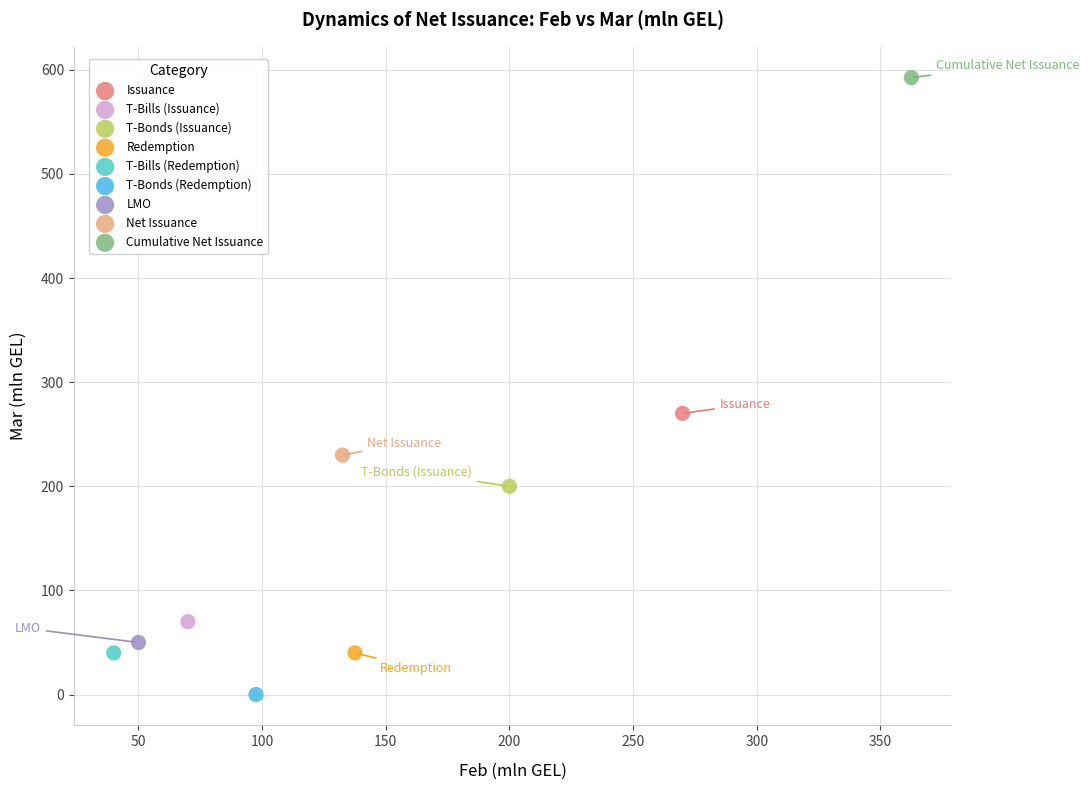

Which series reaches the minimum Y coordinate?

T-Bonds (Redemption)